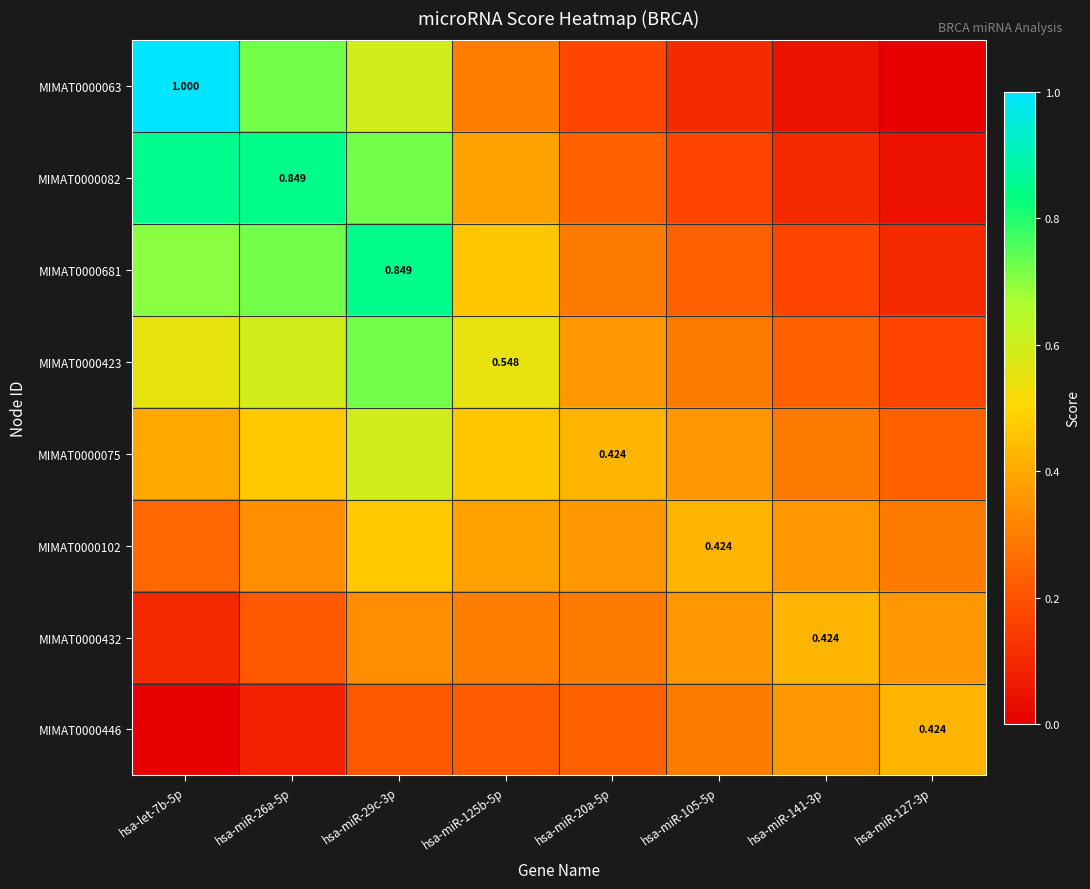

What is the maximum value shown in the chart?

1.0